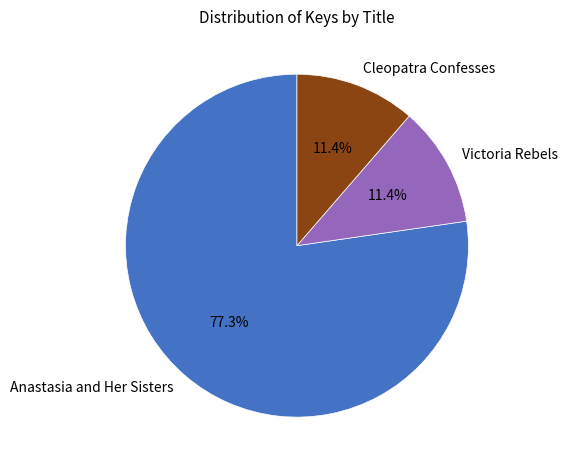

How many slices are in this pie chart?

3